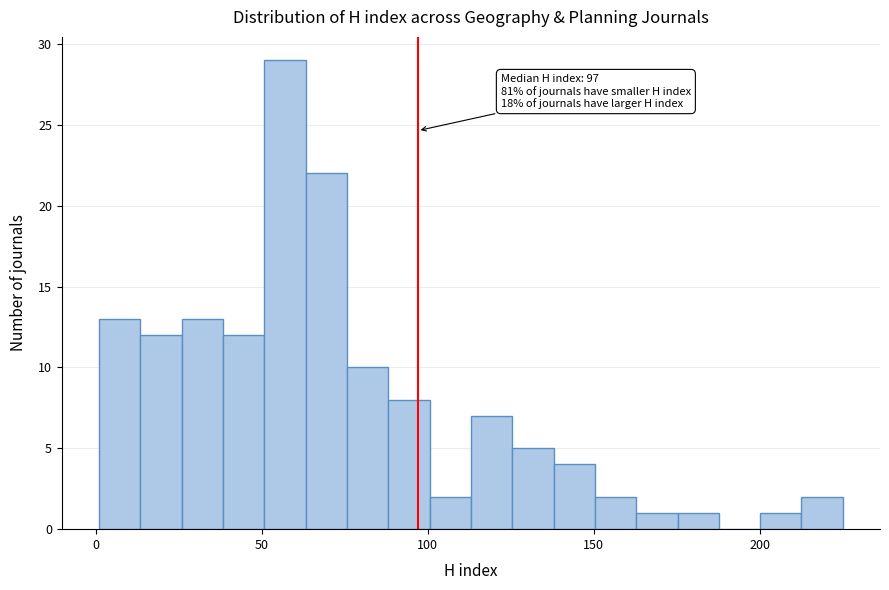

Read against the x-axis, roughly where is the centre of the tallest bar?

55